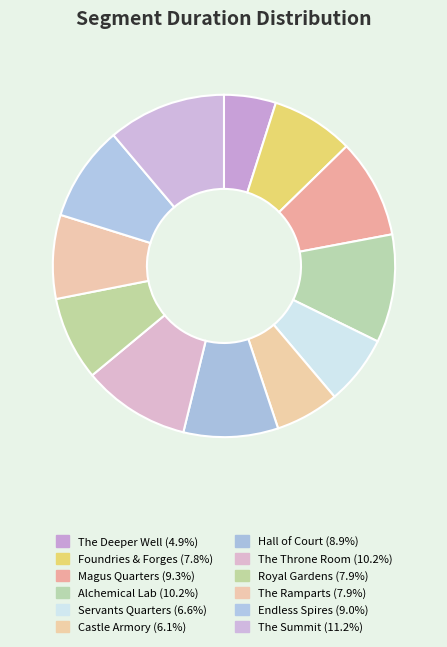

How many slices are in this pie chart?

12